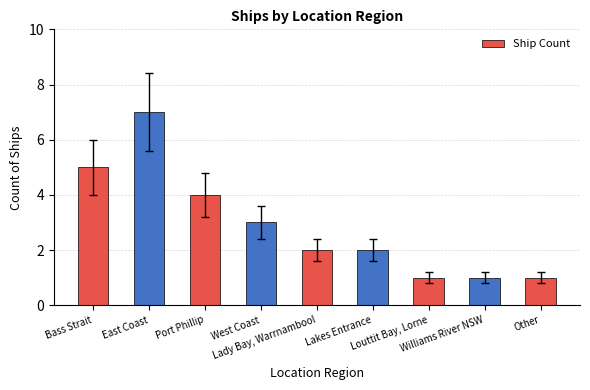

Read the value at Williams River NSW.

1